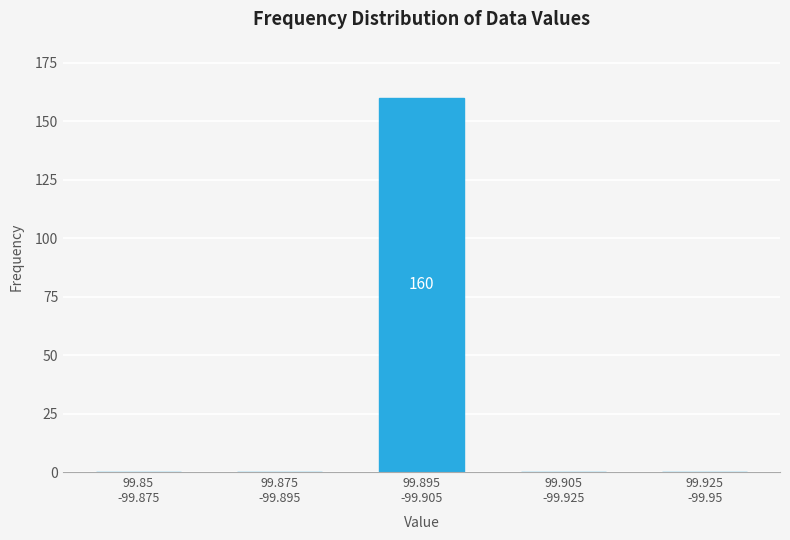

What is the greatest value displayed?

160